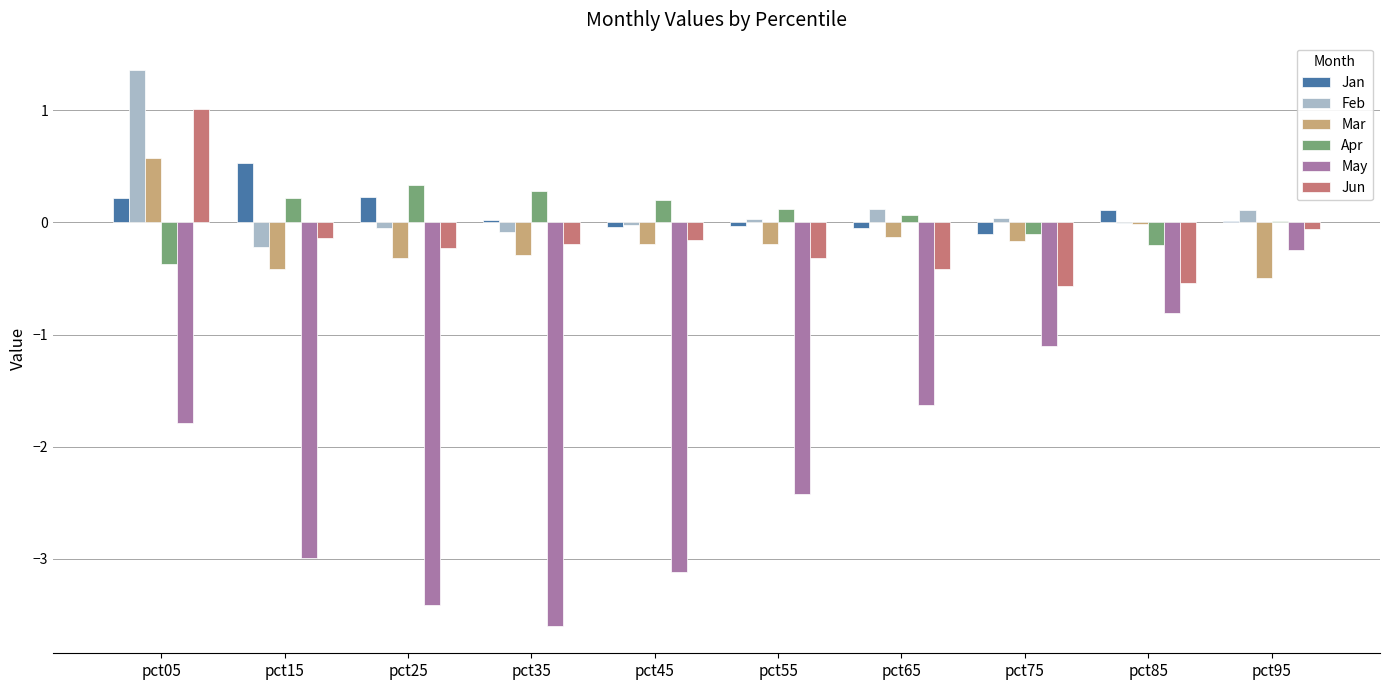

The May series shows -3.0 at pct15. True or false?

True